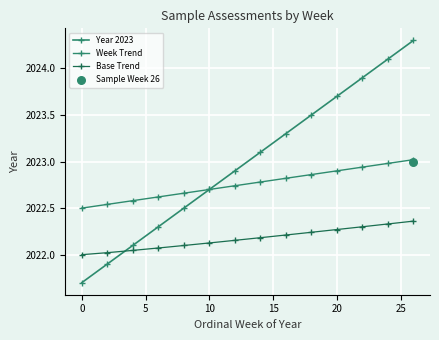

Which series has the largest total across all categories?

Year 2023